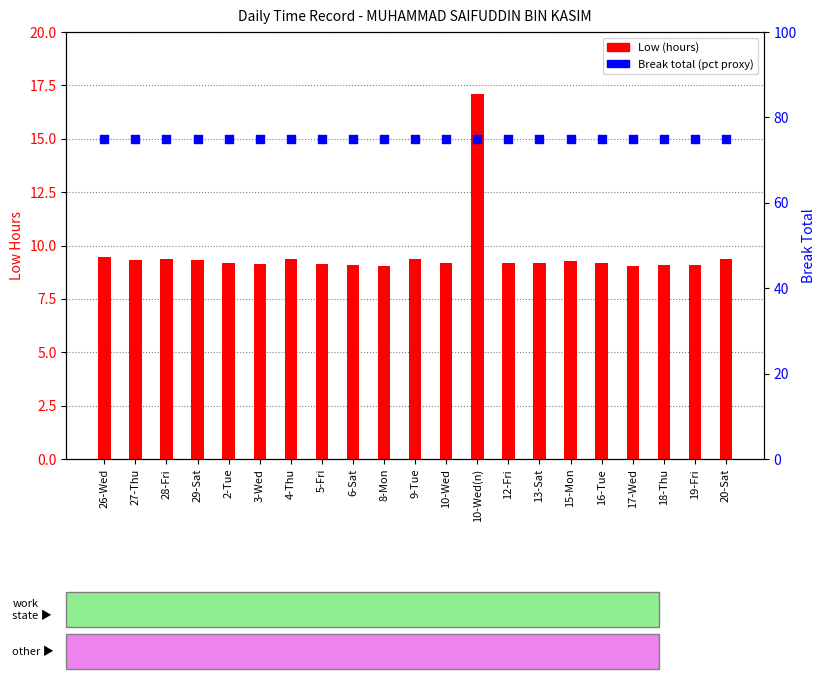

Which series has the largest Y range (max minus min)?

Low (hours)